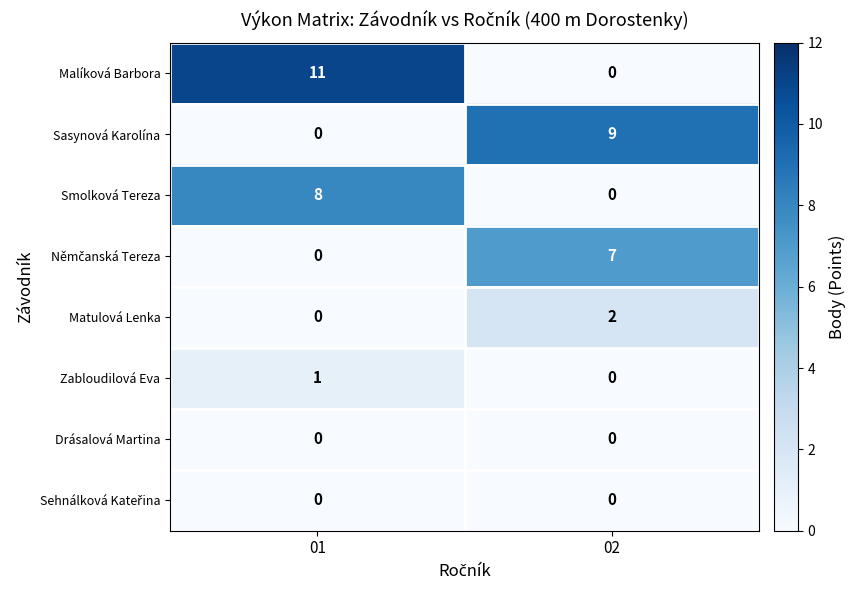

Rank the categories by Zabloudilová Eva value from lowest to highest.

02, 01